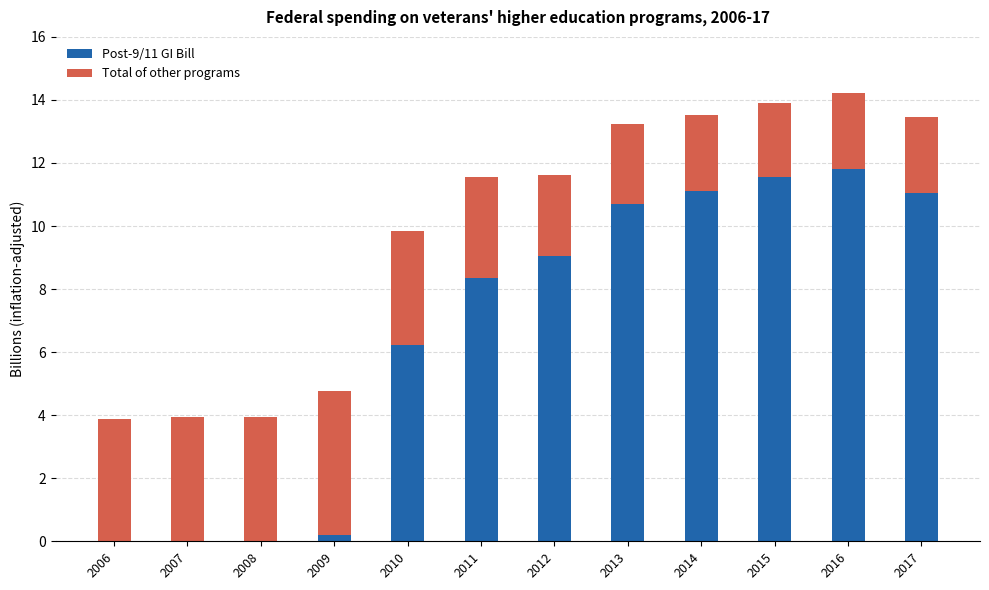

Is it true that Post-9/11 GI Bill equals 11.8 at 2016?

True